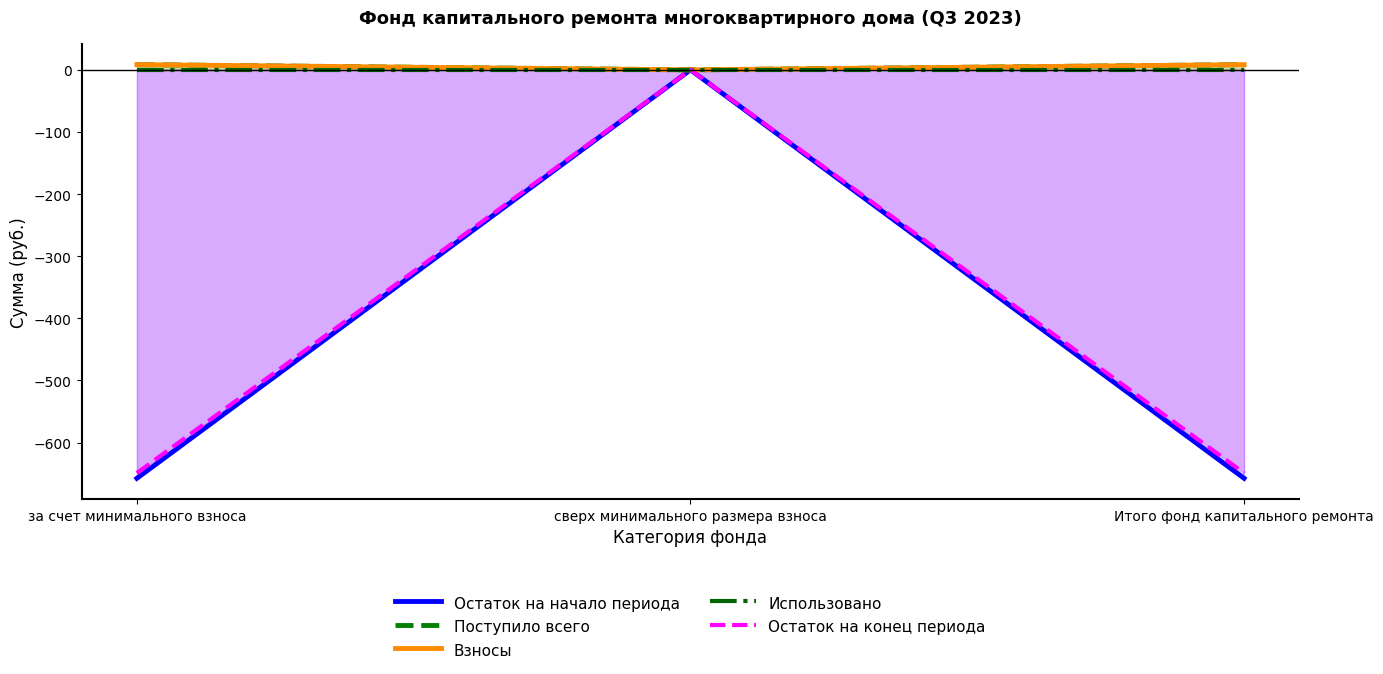

Which series has the largest total across all categories?

Поступило всего